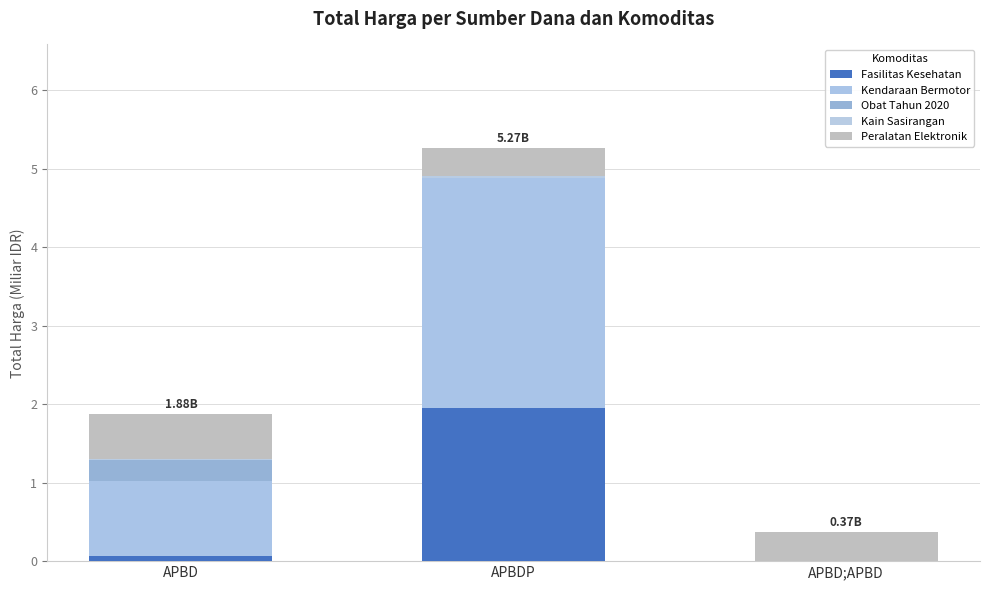

Which series has the largest total across all categories?

Kendaraan Bermotor